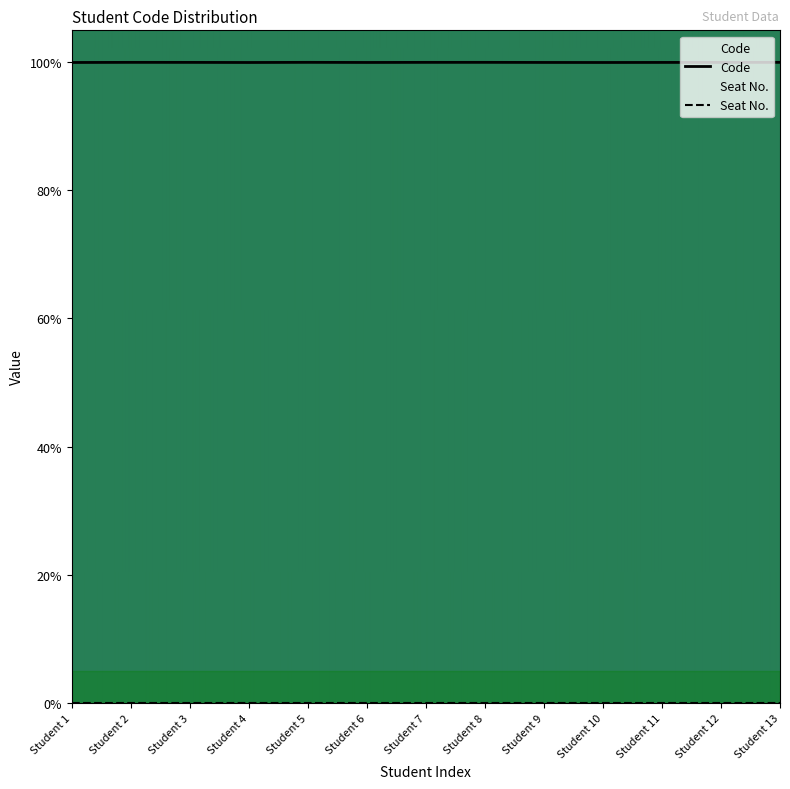

Reading left to right, extract all data points from this chart.

100.0	100.0	100.0	100.0	100.0	100.0	100.0	100.0	100.0	100.0	100.0	100.0	100.0